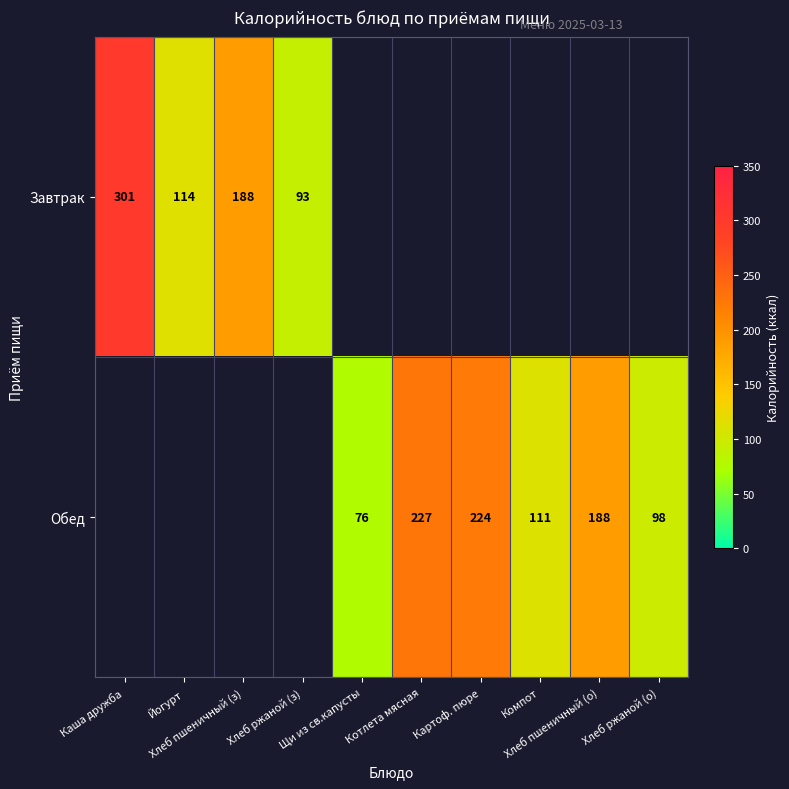

The value of Обед at Картоф. пюре is 313.4. True or false?

False